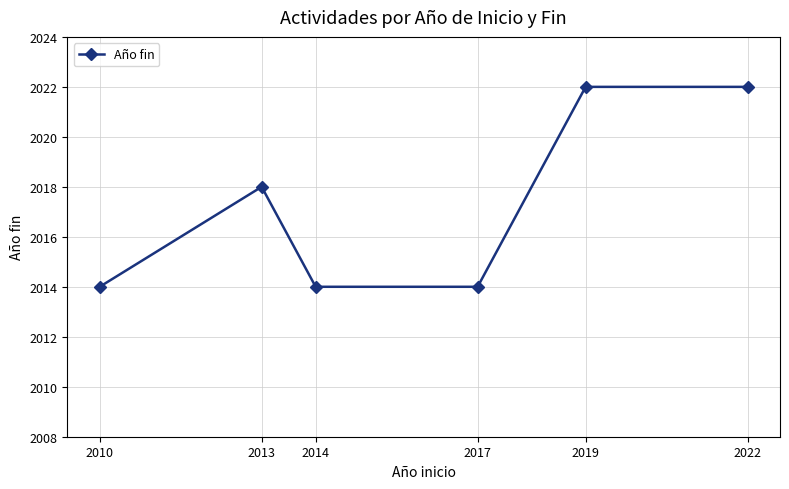

How many series are shown in this chart?

1